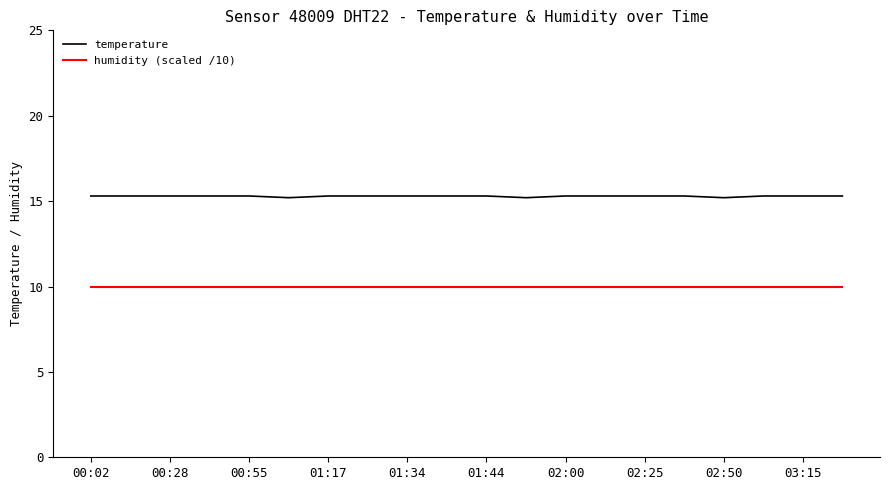

Count the number of data series in this chart.

2